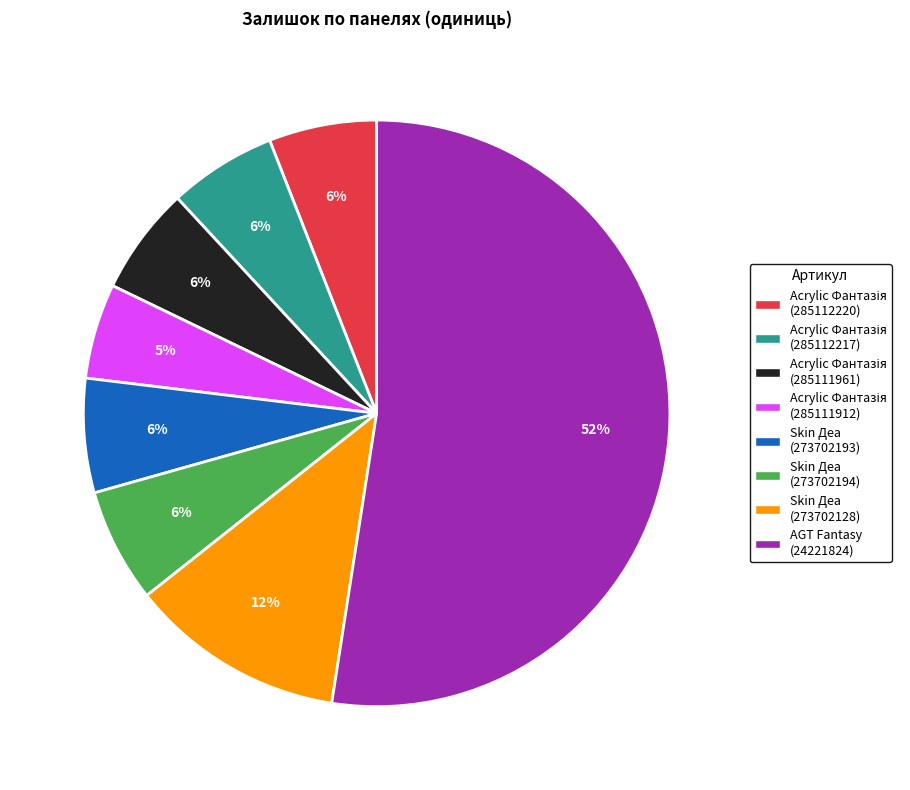

Count the number of slices in the pie.

8